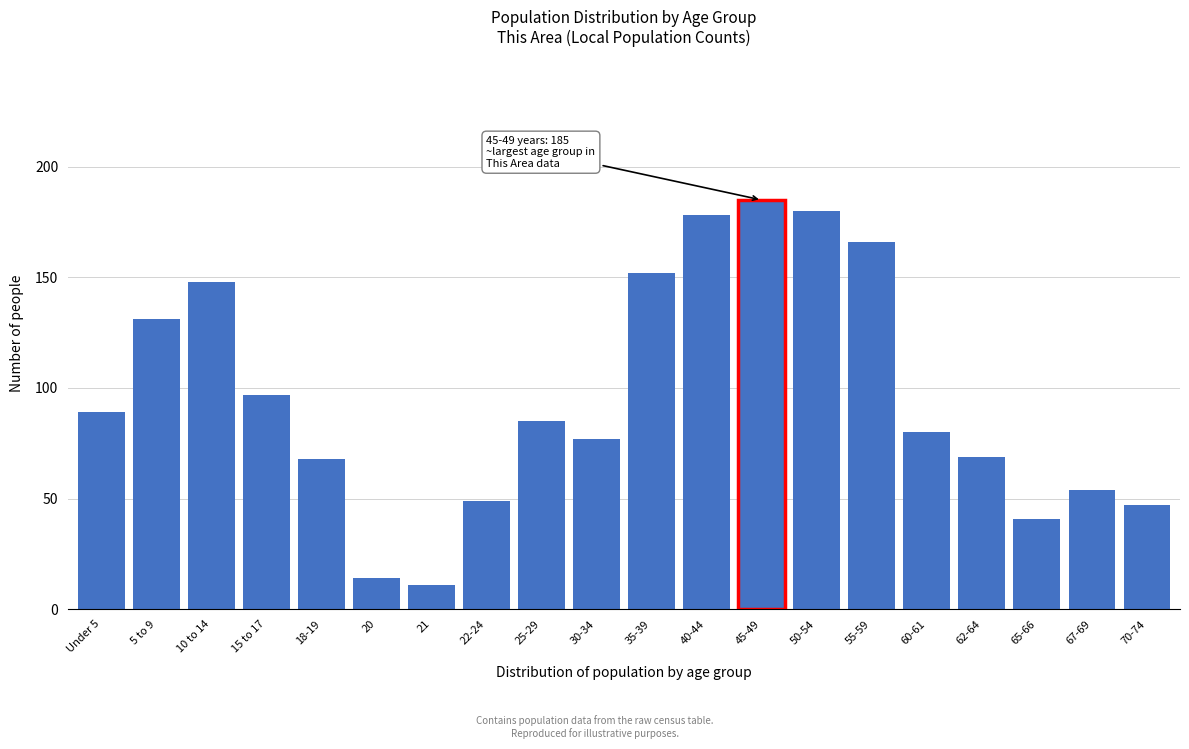

Reading left to right, list all the values displayed in this chart.

Under 5=89	5 to 9=131	10 to 14=148	15 to 17=97	18-19=68	20=14	21=11	22-24=49	25-29=85	30-34=77	35-39=152	40-44=178	45-49=185	50-54=180	55-59=166	60-61=80	62-64=69	65-66=41	67-69=54	70-74=47